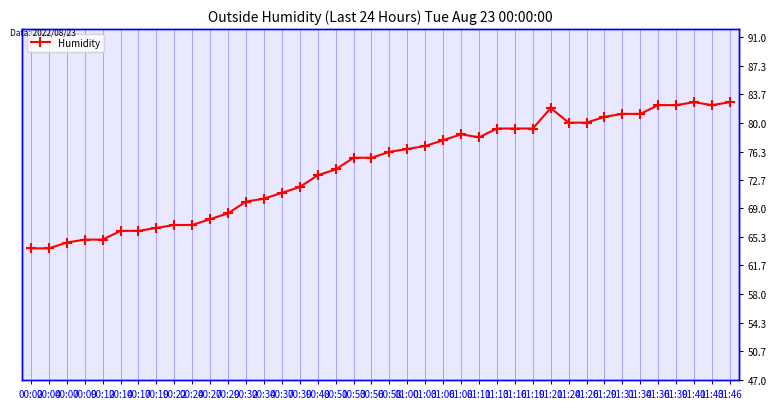

Between 00:56 and 01:36, which is larger?

01:36